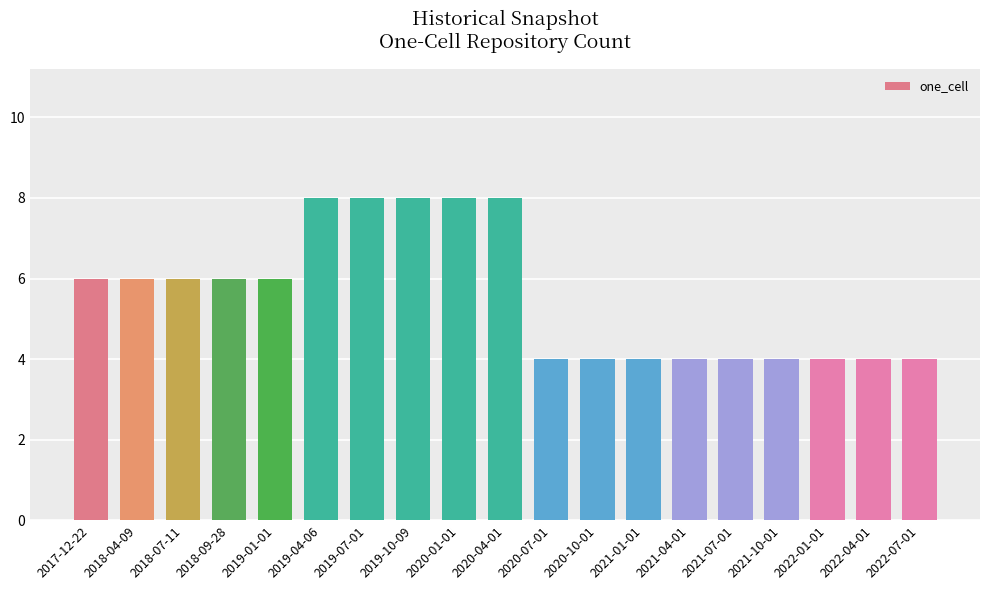

Reading left to right, what are all the values shown in this chart?

2017-12-22=6	2018-04-09=6	2018-07-11=6	2018-09-28=6	2019-01-01=6	2019-04-06=8	2019-07-01=8	2019-10-09=8	2020-01-01=8	2020-04-01=8	2020-07-01=4	2020-10-01=4	2021-01-01=4	2021-04-01=4	2021-07-01=4	2021-10-01=4	2022-01-01=4	2022-04-01=4	2022-07-01=4